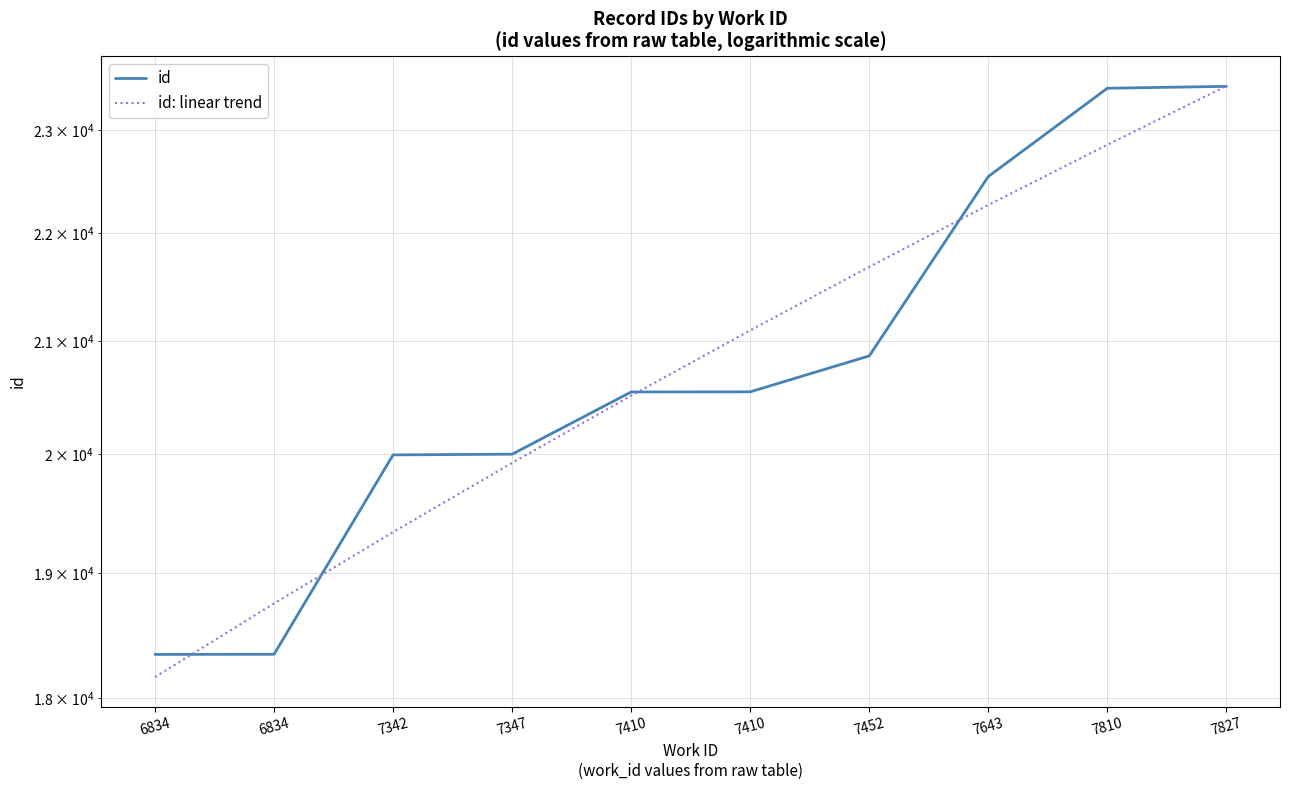

Rank the series at 7827 from lowest to highest value.

id, id: linear trend